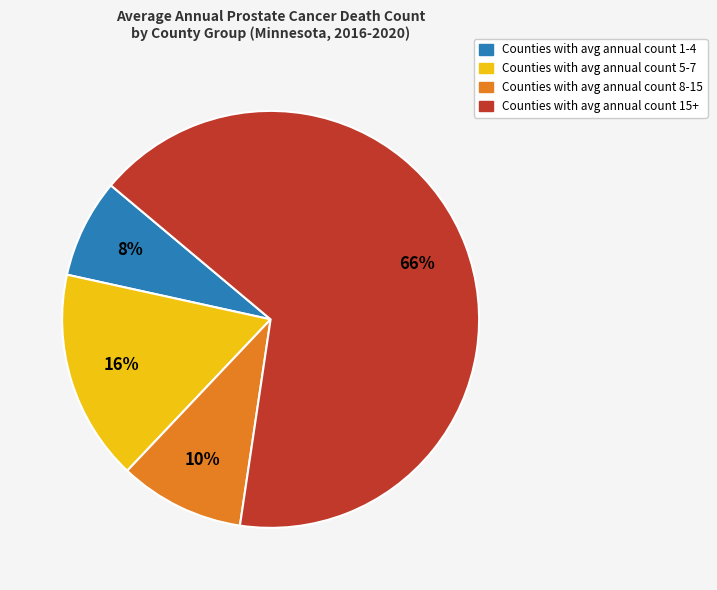

Is there any slice that represents more than half of the pie?

Yes